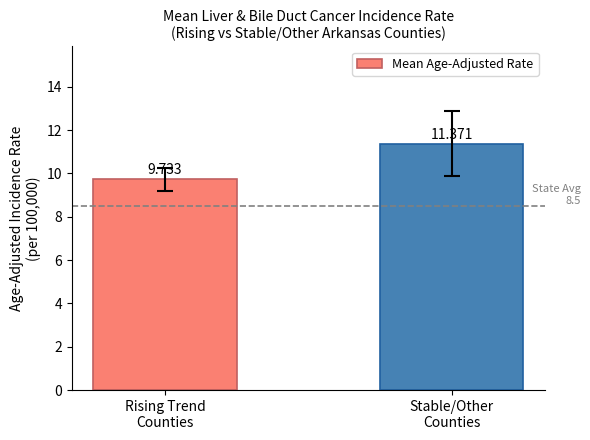

Are the bars horizontal?

No